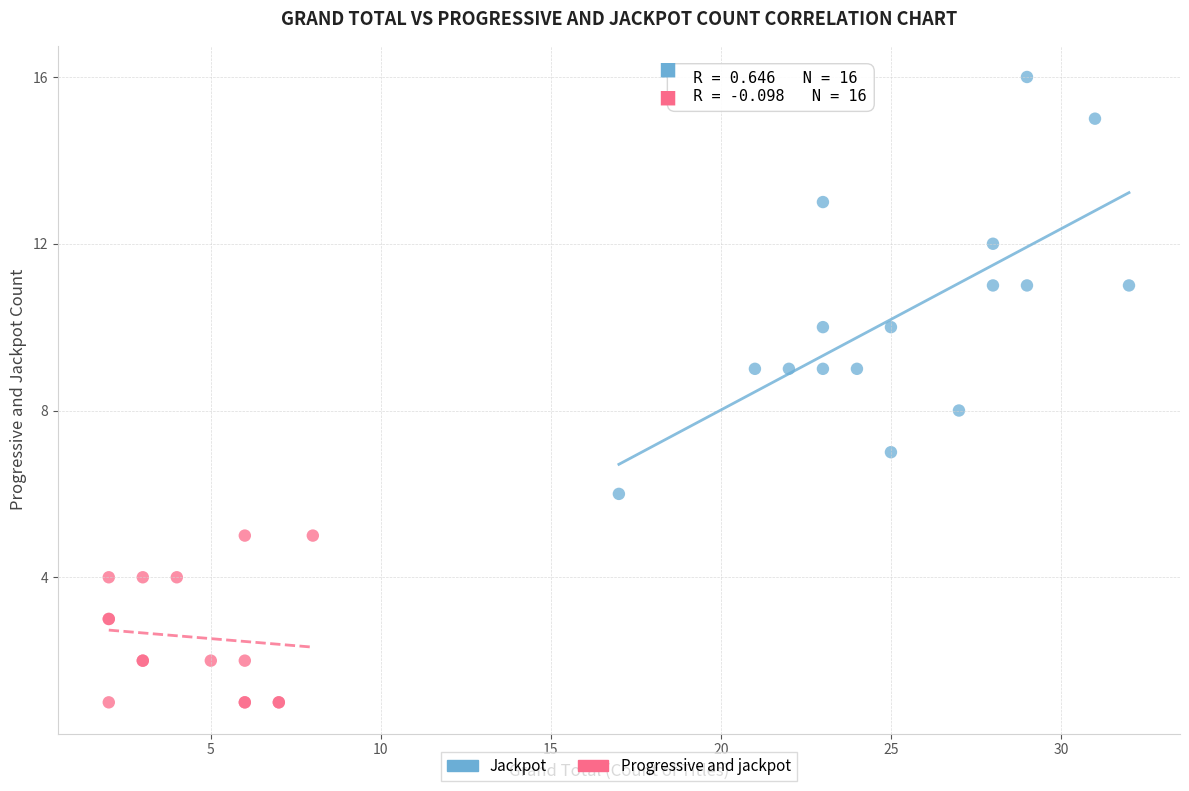

Which series has the widest spread of Y values?

Jackpot